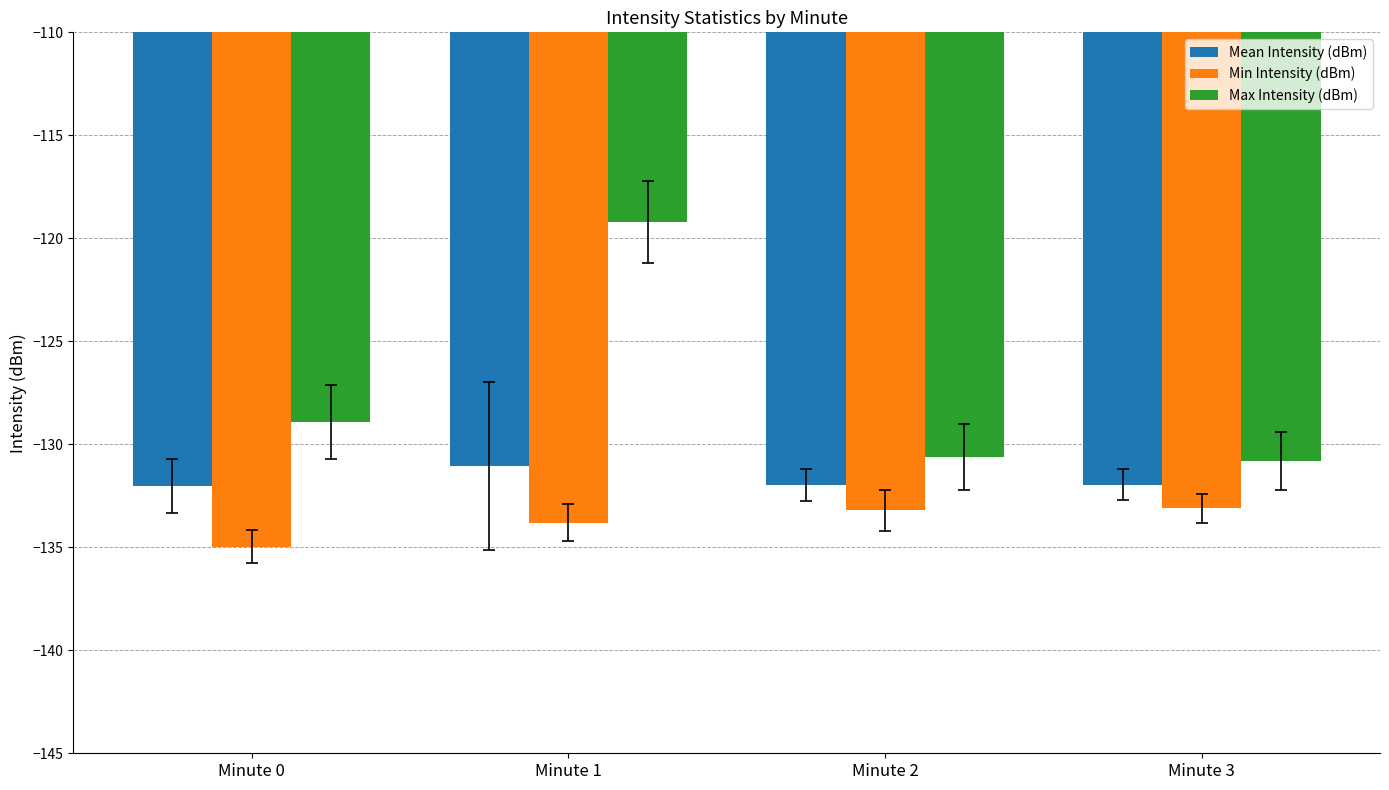

What is the spread (max minus min) of values at Minute 0?

6.1